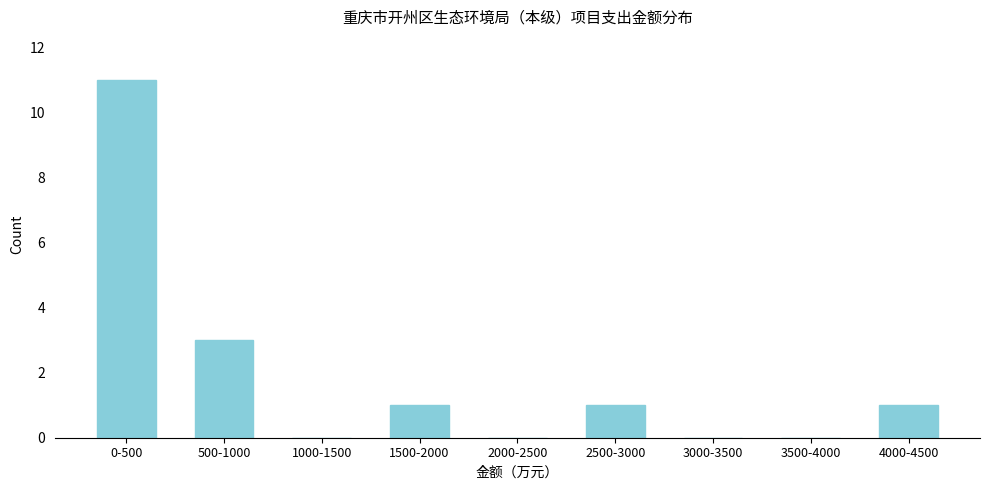

Reading left to right, transcribe all the data shown in this chart.

0-500=11	500-1000=3	1000-1500=0	1500-2000=1	2000-2500=0	2500-3000=1	3000-3500=0	3500-4000=0	4000-4500=1